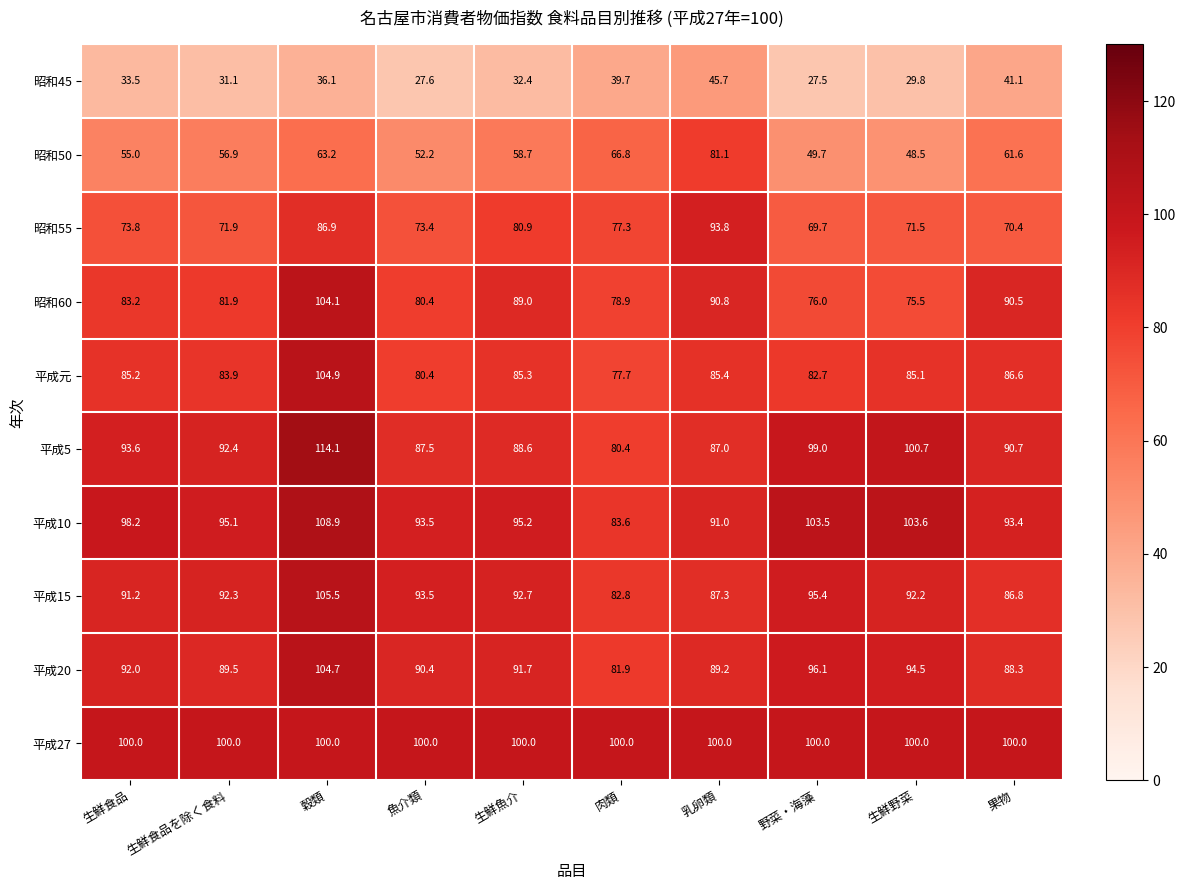

Rank the series at 生鮮食品を除く食料 from highest to lowest value.

平成27, 平成10, 平成5, 平成15, 平成20, 平成元, 昭和60, 昭和55, 昭和50, 昭和45